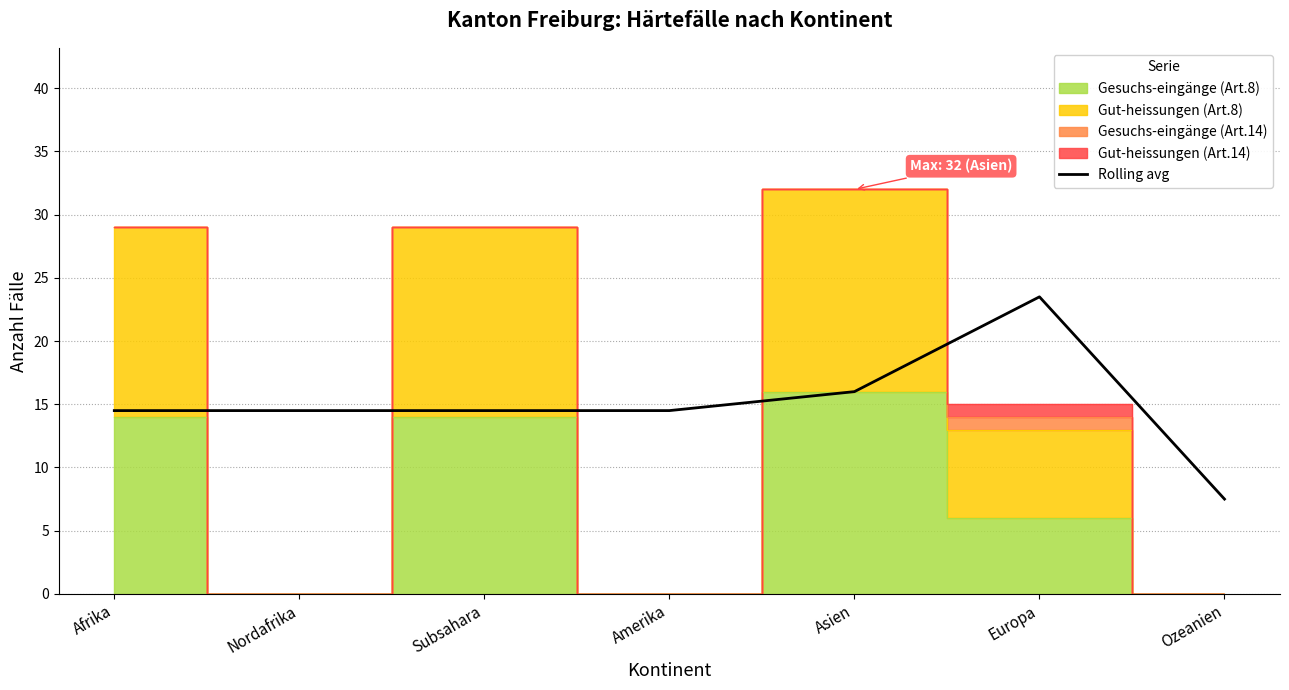

What position from the right is Ozeanien?

1